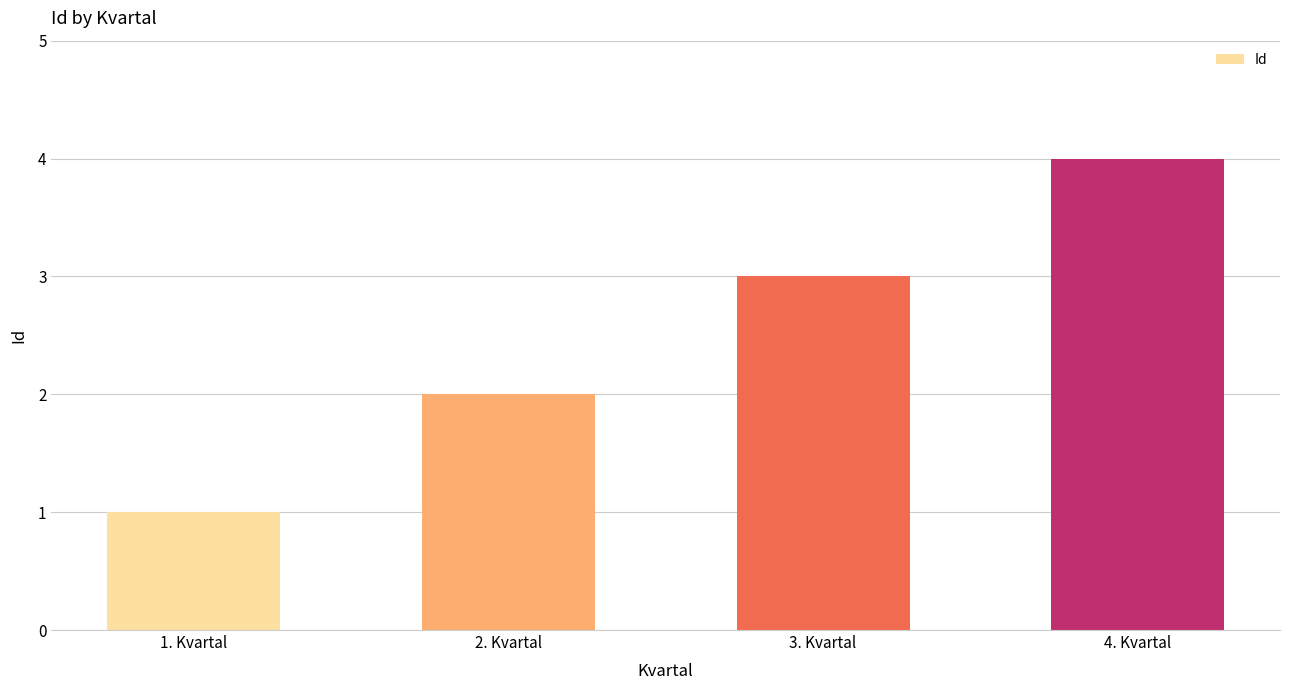

Does the chart contain any negative values?

No